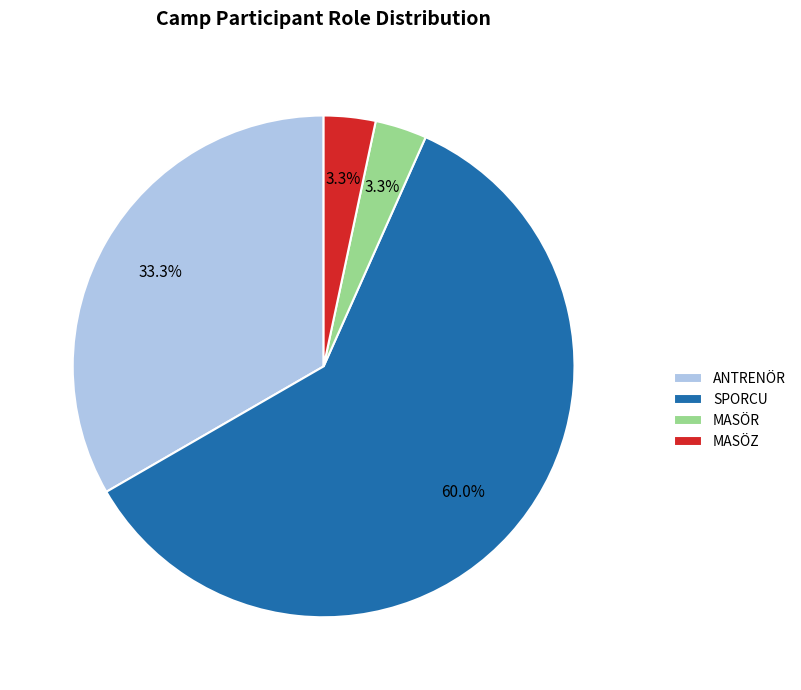

Count the number of slices in the pie.

4